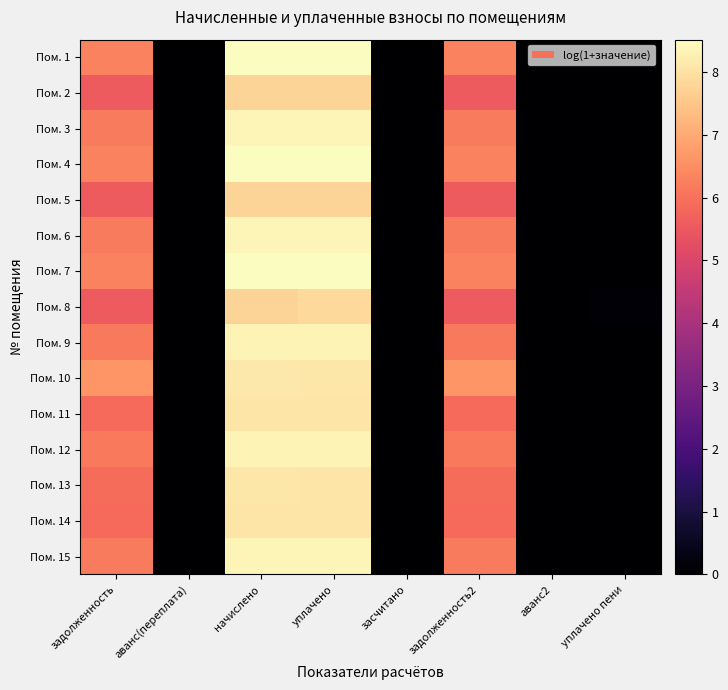

Reading left to right, transcribe all the data shown in this chart.

Пом. 1: задолженность=6.3	аванс(переплата)=0.0	начислено=8.5	уплачено=8.5	засчитано=0.0	задолженность2=6.3	аванс2=0.0	уплачено пени=0.0
Пом. 2: задолженность=5.6	аванс(переплата)=0.0	начислено=7.8	уплачено=7.8	засчитано=0.0	задолженность2=5.6	аванс2=0.0	уплачено пени=0.0
Пом. 3: задолженность=6.2	аванс(переплата)=0.0	начислено=8.4	уплачено=8.4	засчитано=0.0	задолженность2=6.2	аванс2=0.0	уплачено пени=0.0
Пом. 4: задолженность=6.3	аванс(переплата)=0.0	начислено=8.5	уплачено=8.5	засчитано=0.0	задолженность2=6.3	аванс2=0.0	уплачено пени=0.0
Пом. 5: задолженность=5.6	аванс(переплата)=0.0	начислено=7.8	уплачено=7.7	засчитано=0.0	задолженность2=5.6	аванс2=0.0	уплачено пени=0.0
Пом. 6: задолженность=6.2	аванс(переплата)=0.0	начислено=8.4	уплачено=8.4	засчитано=0.0	задолженность2=6.2	аванс2=0.0	уплачено пени=0.0
Пом. 7: задолженность=6.3	аванс(переплата)=0.0	начислено=8.5	уплачено=8.5	засчитано=0.0	задолженность2=6.3	аванс2=0.0	уплачено пени=0.0
Пом. 8: задолженность=5.6	аванс(переплата)=0.0	начислено=7.8	уплачено=7.9	засчитано=0.0	задолженность2=5.6	аванс2=0.0	уплачено пени=0.1
Пом. 9: задолженность=6.1	аванс(переплата)=0.0	начислено=8.3	уплачено=8.3	засчитано=0.0	задолженность2=6.1	аванс2=0.0	уплачено пени=0.0
Пом. 10: задолженность=6.6	аванс(переплата)=0.0	начислено=8.1	уплачено=8.1	засчитано=0.0	задолженность2=6.6	аванс2=0.0	уплачено пени=0.0
Пом. 11: задолженность=5.9	аванс(переплата)=0.0	начислено=8.1	уплачено=8.0	засчитано=0.0	задолженность2=5.9	аванс2=0.0	уплачено пени=0.0
Пом. 12: задолженность=6.1	аванс(переплата)=0.0	начислено=8.3	уплачено=8.3	засчитано=0.0	задолженность2=6.1	аванс2=0.0	уплачено пени=0.0
Пом. 13: задолженность=5.9	аванс(переплата)=0.0	начислено=8.1	уплачено=8.1	засчитано=0.0	задолженность2=5.9	аванс2=0.0	уплачено пени=0.0
Пом. 14: задолженность=5.9	аванс(переплата)=0.0	начислено=8.1	уплачено=8.1	засчитано=0.0	задолженность2=5.9	аванс2=0.0	уплачено пени=0.0
Пом. 15: задолженность=6.2	аванс(переплата)=0.0	начислено=8.4	уплачено=8.4	засчитано=0.0	задолженность2=6.2	аванс2=0.0	уплачено пени=0.0